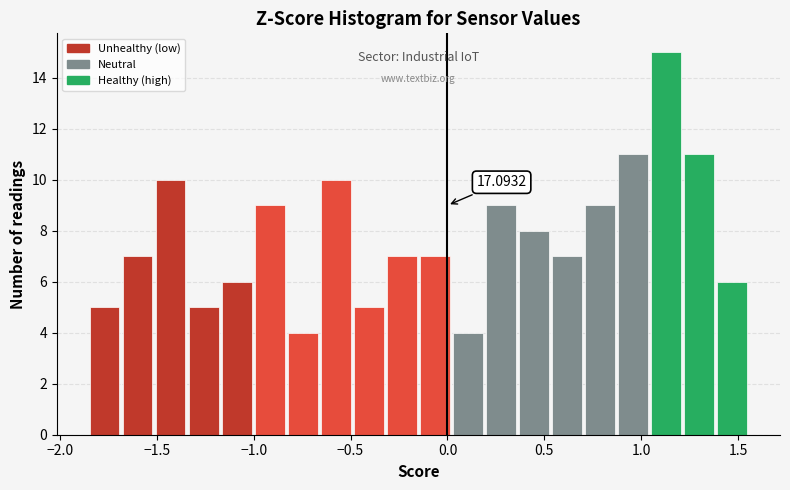

Read against the x-axis, roughly where is the centre of the tallest bar?

1.15